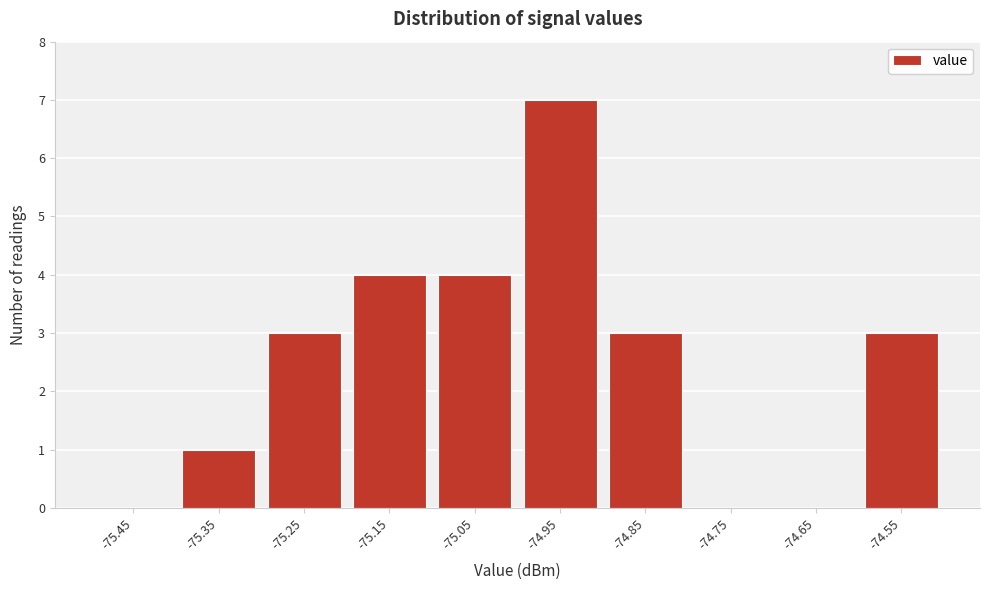

Over which range of the x-axis is the bar tallest?

-75.0 to -74.9